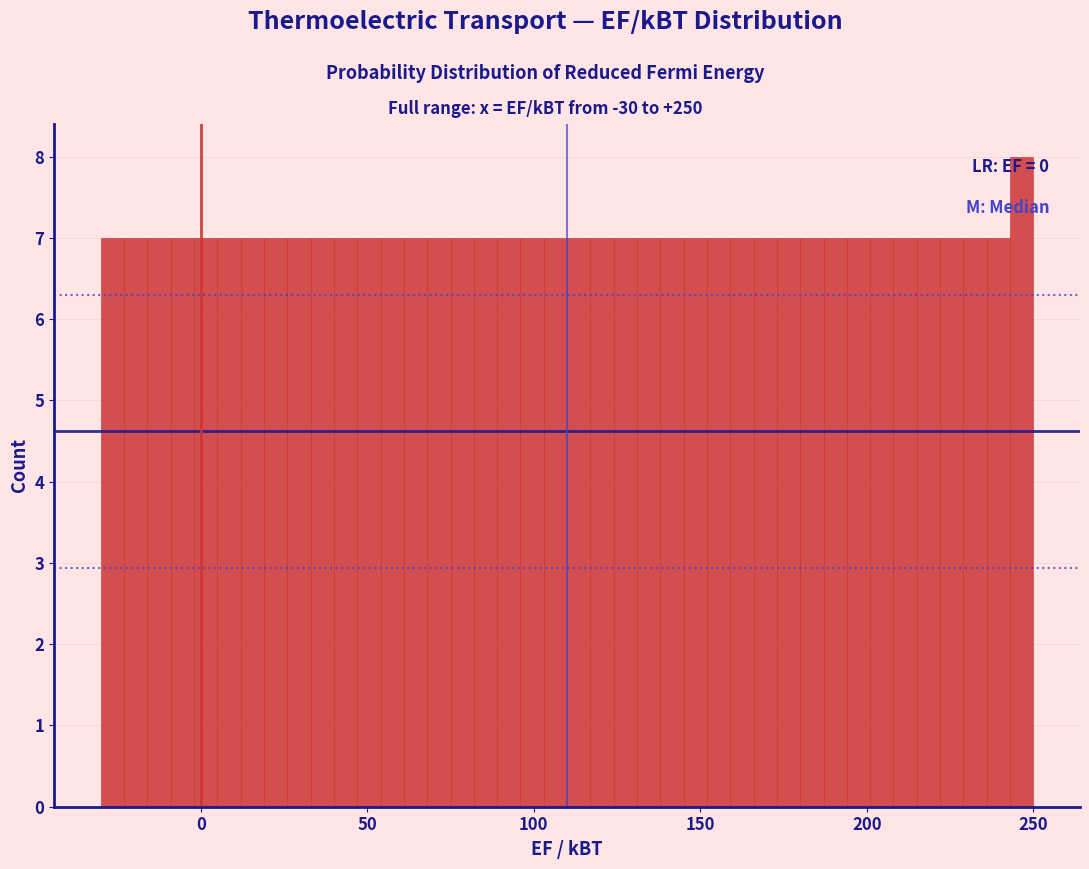

Around what value on the x-axis is the tallest bar? Give the approximate position of its centre, as read against the axis.

245